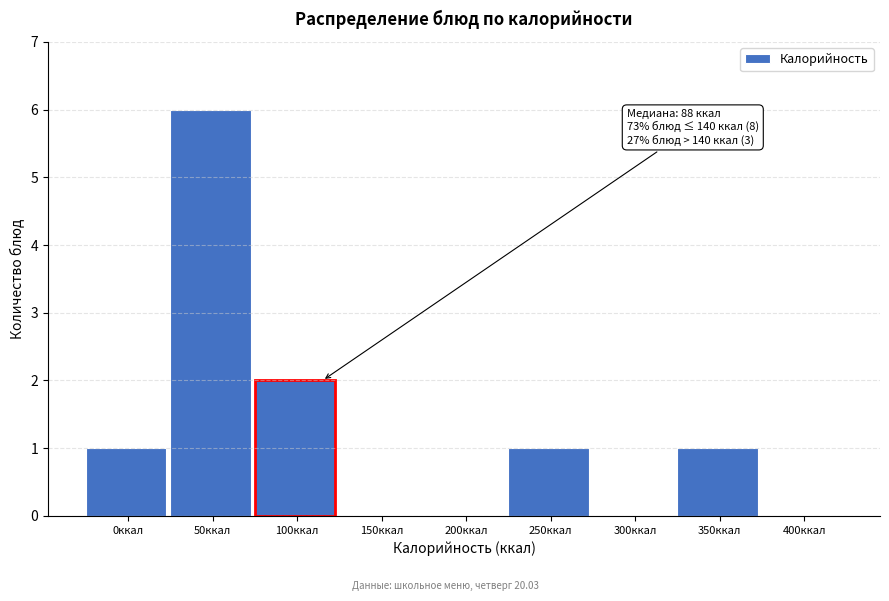

Reading left to right, what are all the values shown in this chart?

0ккал=1	50ккал=6	100ккал=2	150ккал=0	200ккал=0	250ккал=1	300ккал=0	350ккал=1	400ккал=0